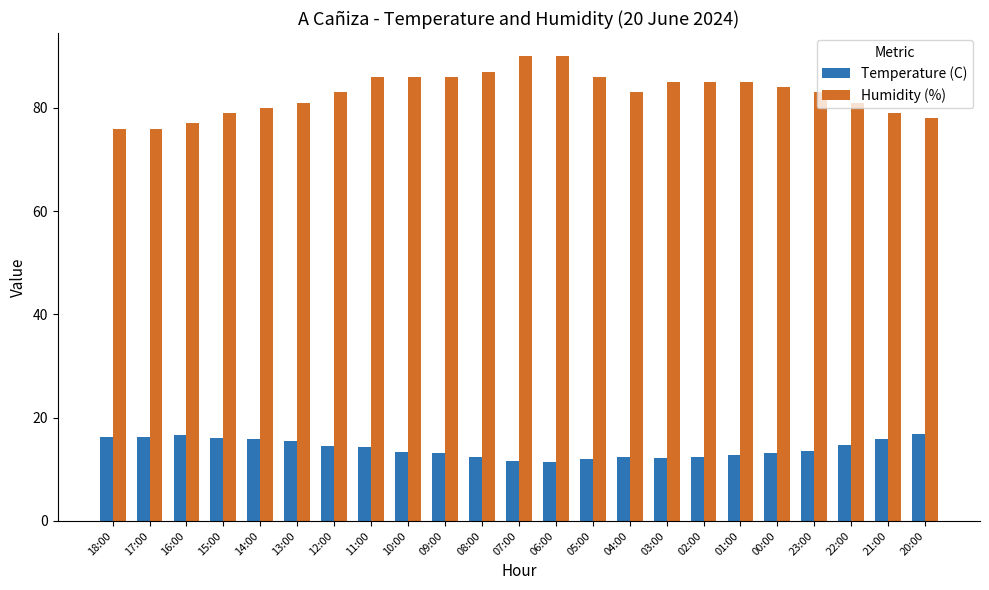

What is the greatest value displayed?

90.0